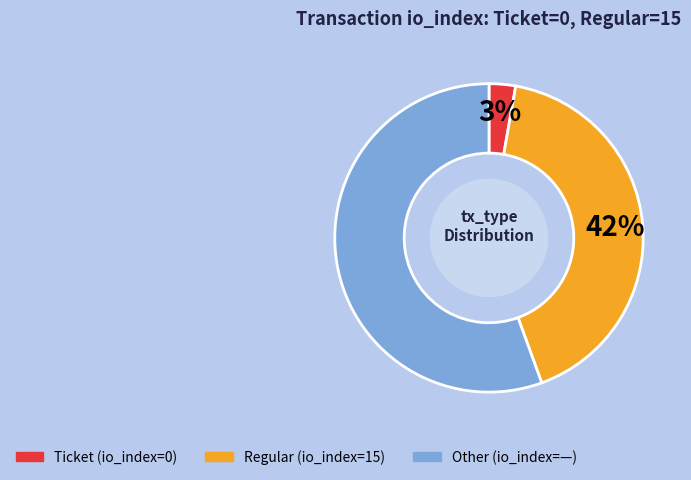

Does any single category account for the majority?

Yes